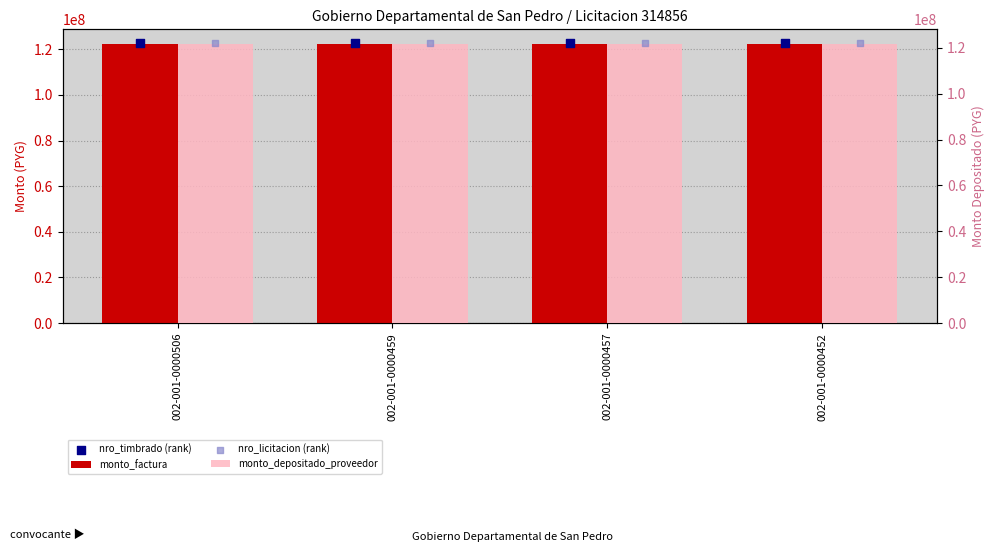

What is the total value across all series at 002-001-0000506?

488360480